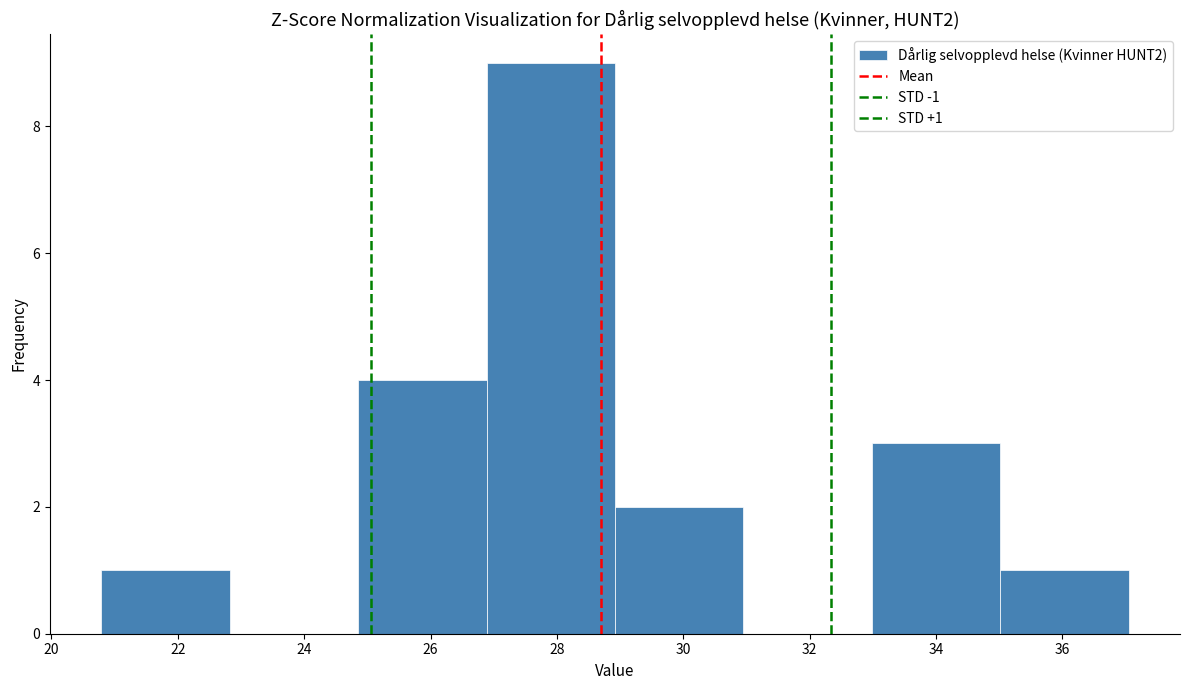

Over which range of the x-axis is the bar tallest?

26.8 to 29.0